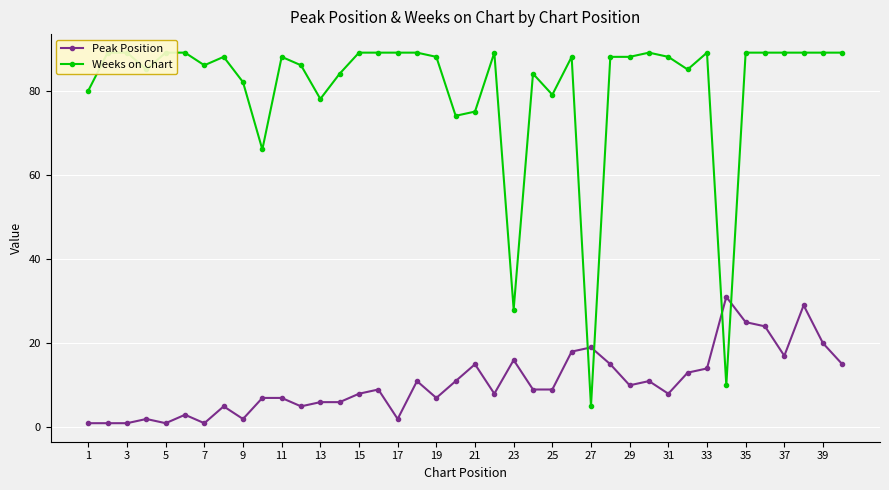

Reading left to right, what are all the values shown in this chart?

Peak Position: 1	1	1	2	1	3	1	5	2	7	7	5	6	6	8	9	2	11	7	11	15	8	16	9	9	18	19	15	10	11	8	13	14	31	25	24	17	29	20	15
Weeks on Chart: 80	89	89	85	89	89	86	88	82	66	88	86	78	84	89	89	89	89	88	74	75	89	28	84	79	88	5	88	88	89	88	85	89	10	89	89	89	89	89	89